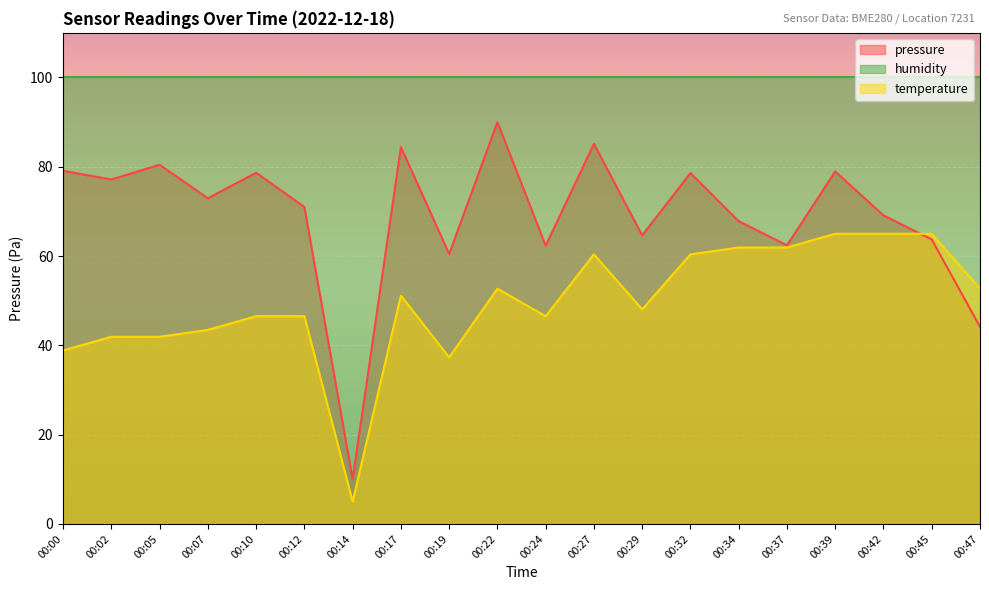

Reading right to left, extract all data points from this chart.

pressure: 00:47=44.1	00:45=63.7	00:42=69.1	00:39=78.9	00:37=62.4	00:34=67.8	00:32=78.6	00:29=64.6	00:27=85.1	00:24=62.3	00:22=90.0	00:19=60.5	00:17=84.4	00:14=10.0	00:12=71.0	00:10=78.7	00:07=72.9	00:05=80.5	00:02=77.2	00:00=79.1
temperature: 00:47=52.7	00:45=65.0	00:42=65.0	00:39=65.0	00:37=61.9	00:34=61.9	00:32=60.4	00:29=48.1	00:27=60.4	00:24=46.5	00:22=52.7	00:19=37.3	00:17=51.2	00:14=5.0	00:12=46.5	00:10=46.5	00:07=43.5	00:05=41.9	00:02=41.9	00:00=38.8